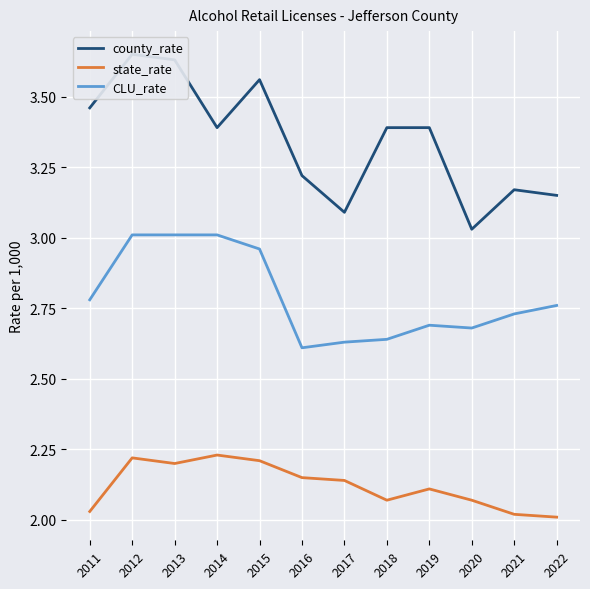

What is the total value across all series at 2021?

7.9